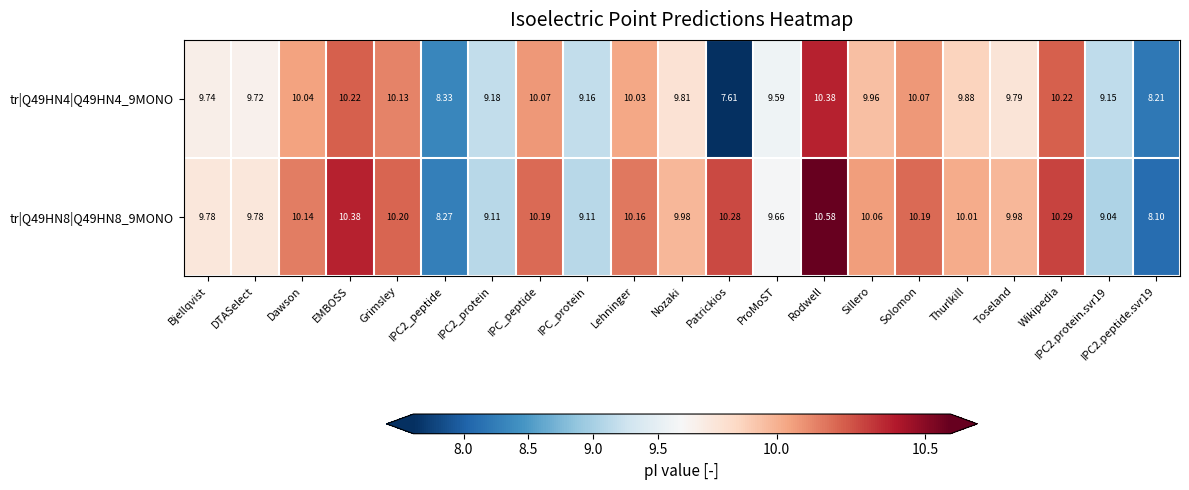

How many values in the tr|Q49HN4|Q49HN4_9MONO series are below 9?

3